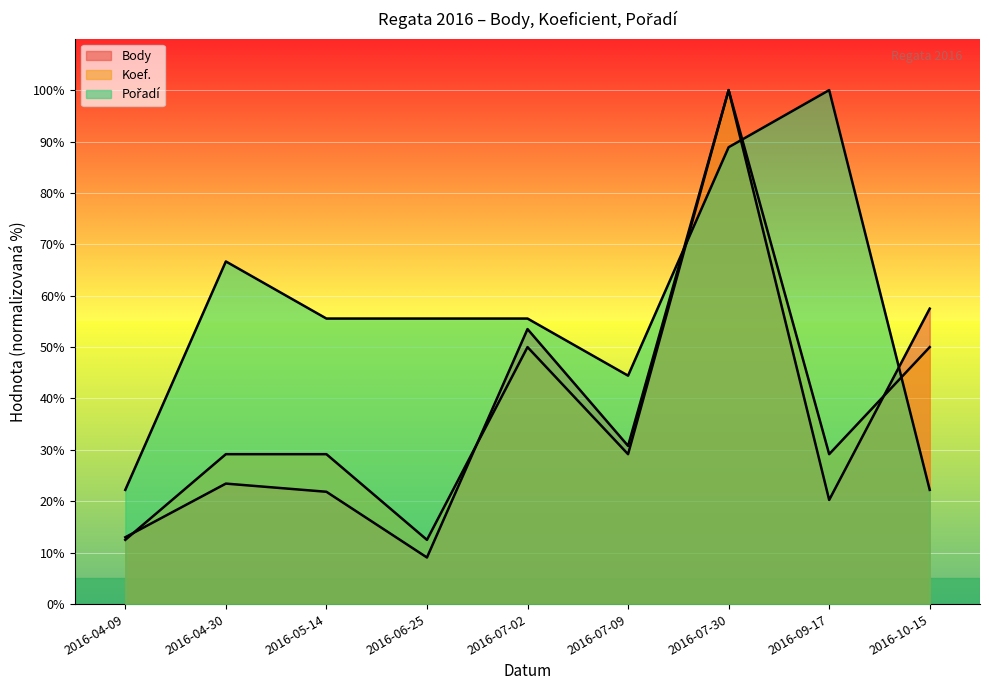

How many data points in Body are less than 23?

4